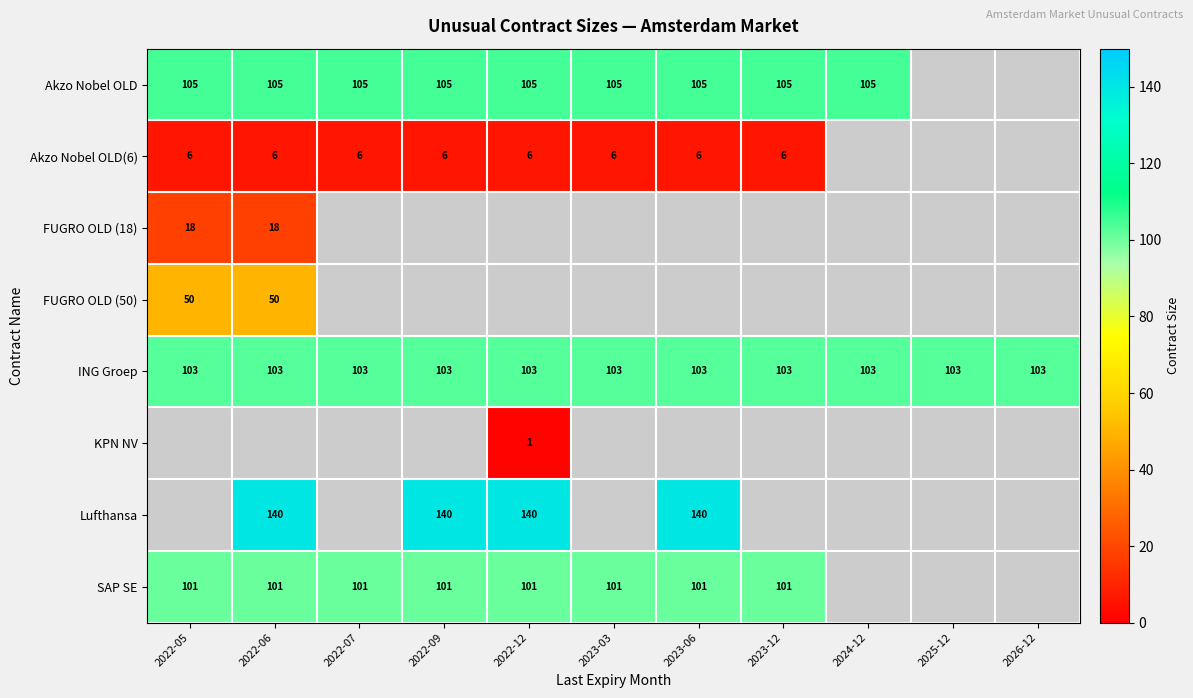

True or false: Akzo Nobel OLD has a value of 181 at 2023-12.

False